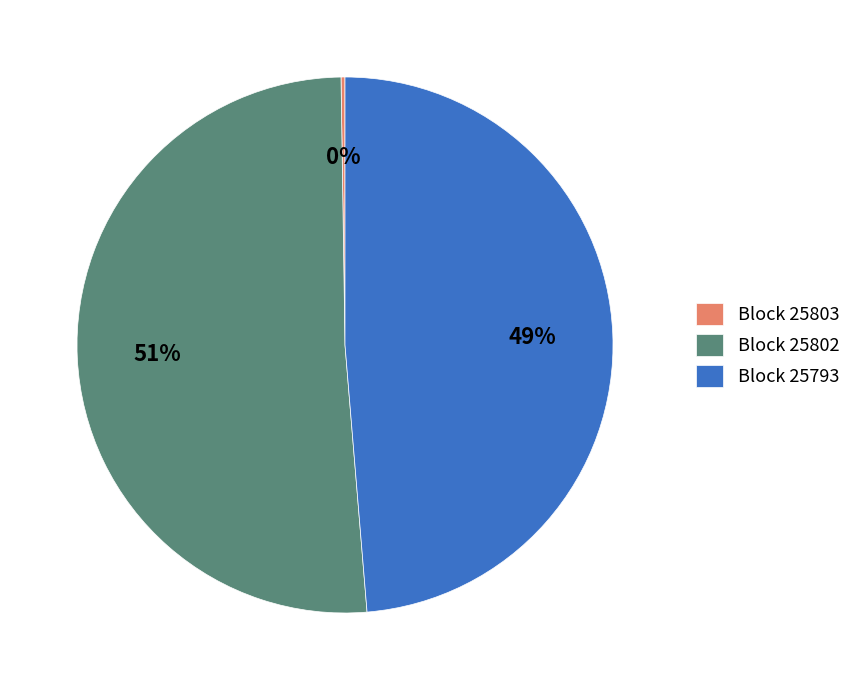

What is the ratio of the value at Block 25802 to the value at Block 25793?

1.0